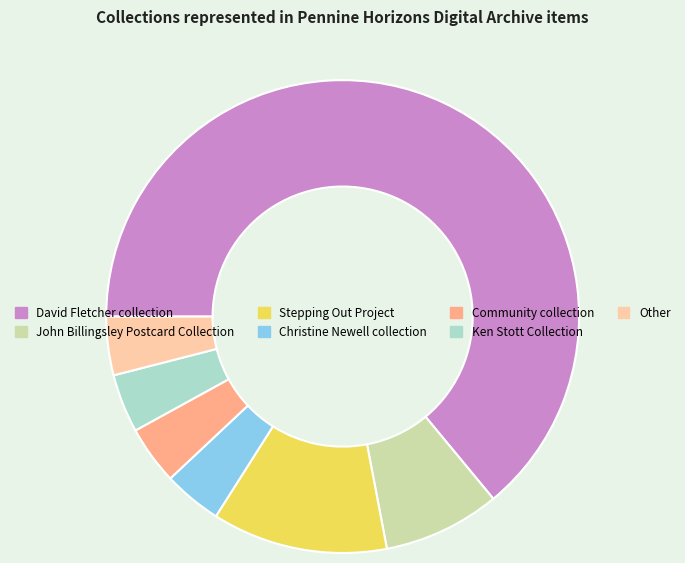

The Christine Newell collection slice represents 4% of the pie. True or false?

True